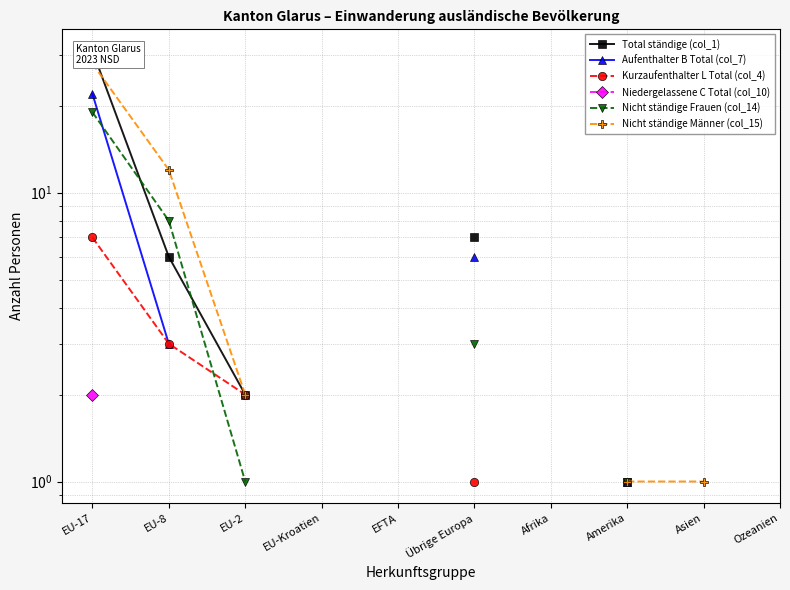

Rank the series by their maximum value, from highest to lowest.

Total ständige (col_1), Nicht ständige Männer (col_15), Aufenthalter B Total (col_7), Nicht ständige Frauen (col_14), Kurzaufenthalter L Total (col_4), Niedergelassene C Total (col_10)